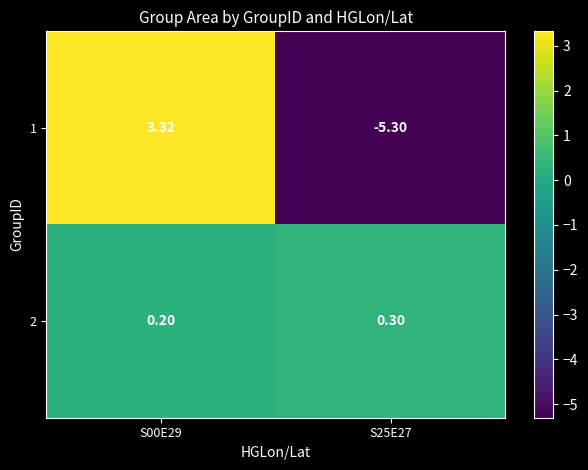

List the series in order of their peak value, highest first.

1, 2